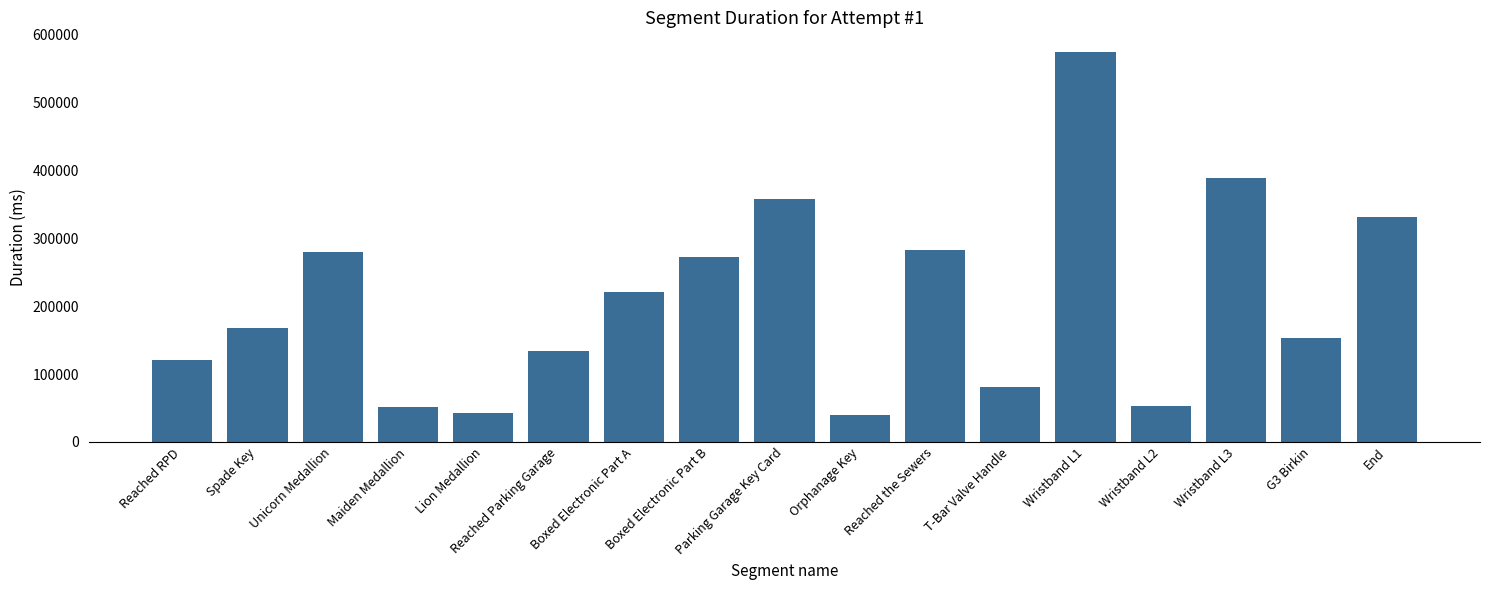

What is the label of the 15th bar from the right?

Unicorn Medallion